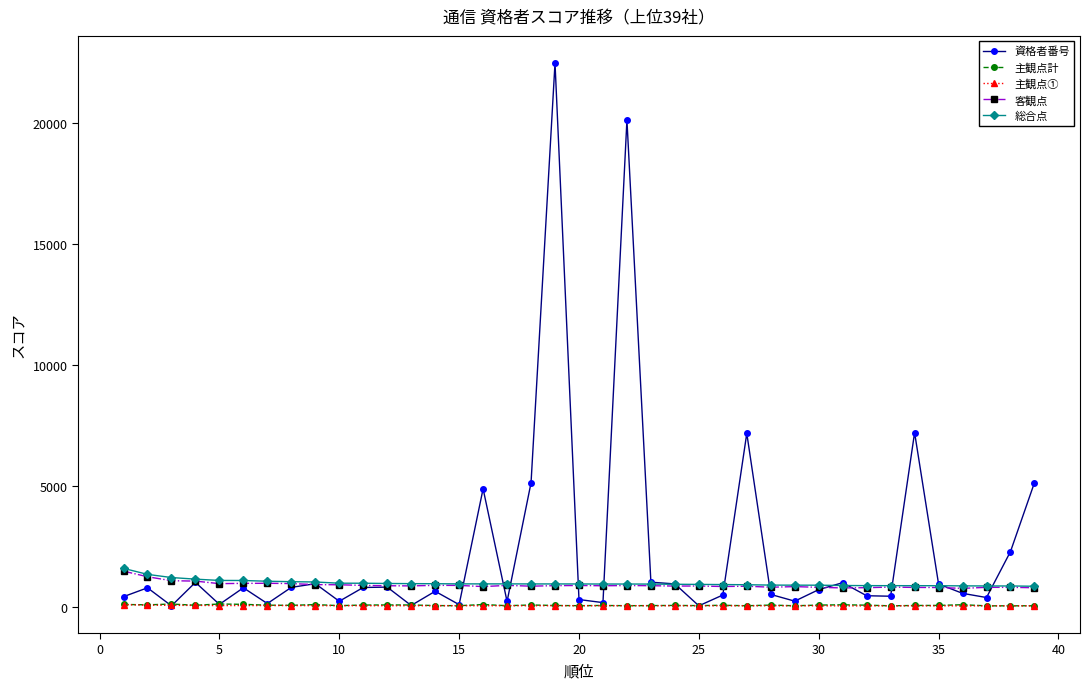

Count the number of data series in this chart.

5